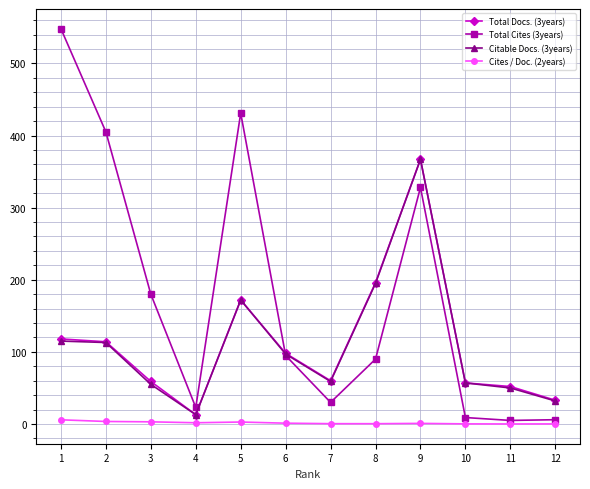

The value of Total Docs. (3years) at 3 is 59.0. True or false?

True